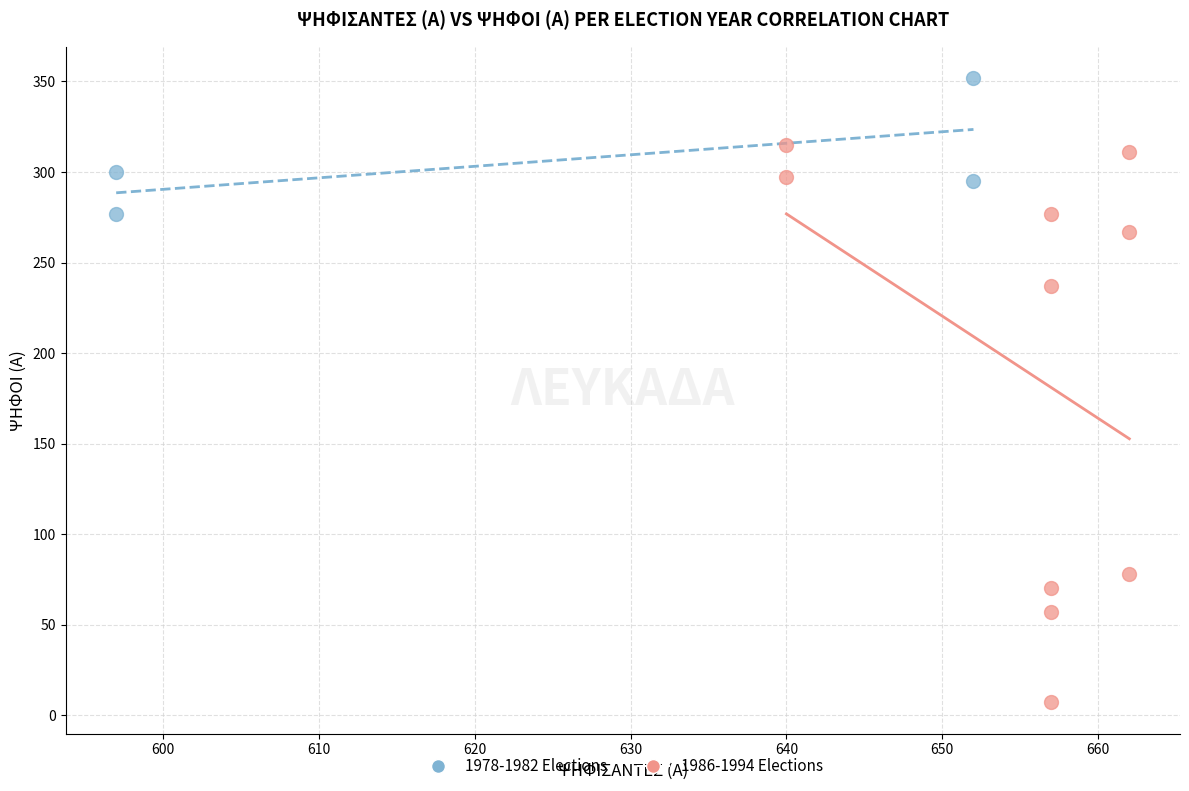

Which series has the widest spread of Y values?

1986-1994 Elections